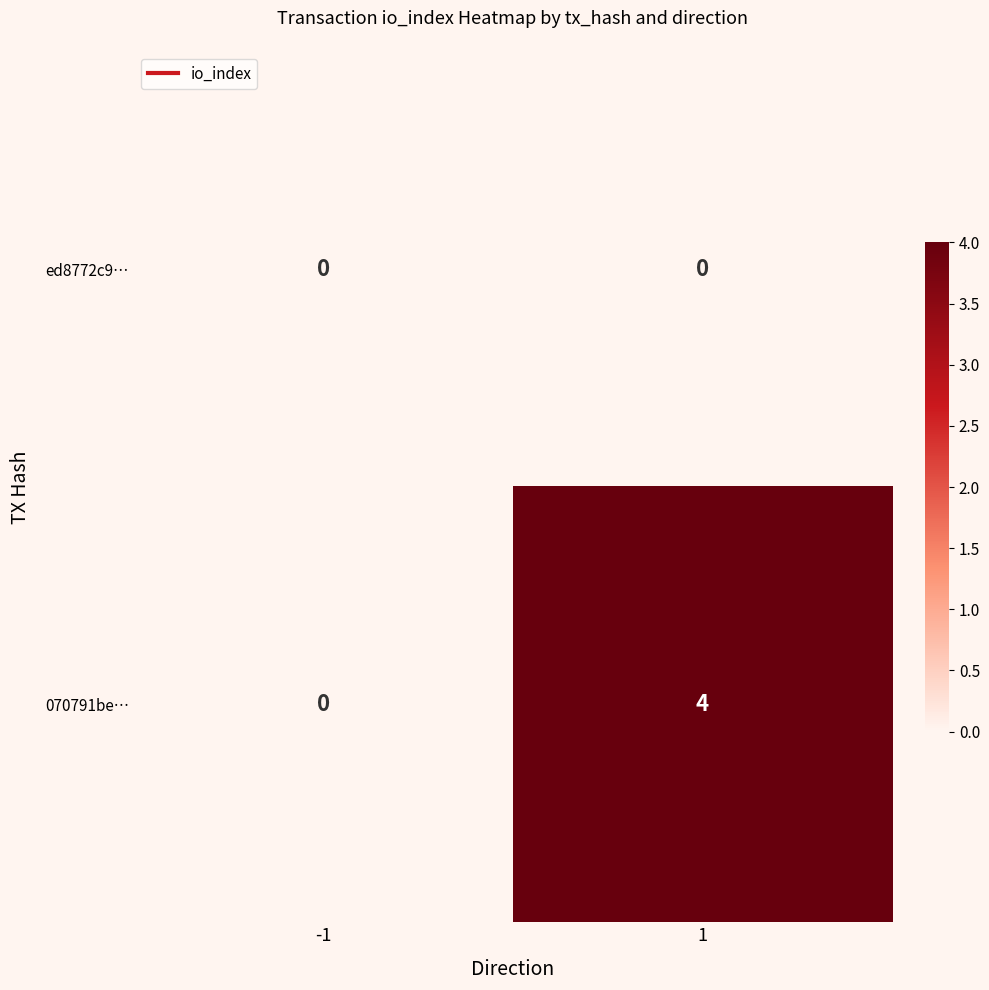

Which series has the largest total across all categories?

070791be…